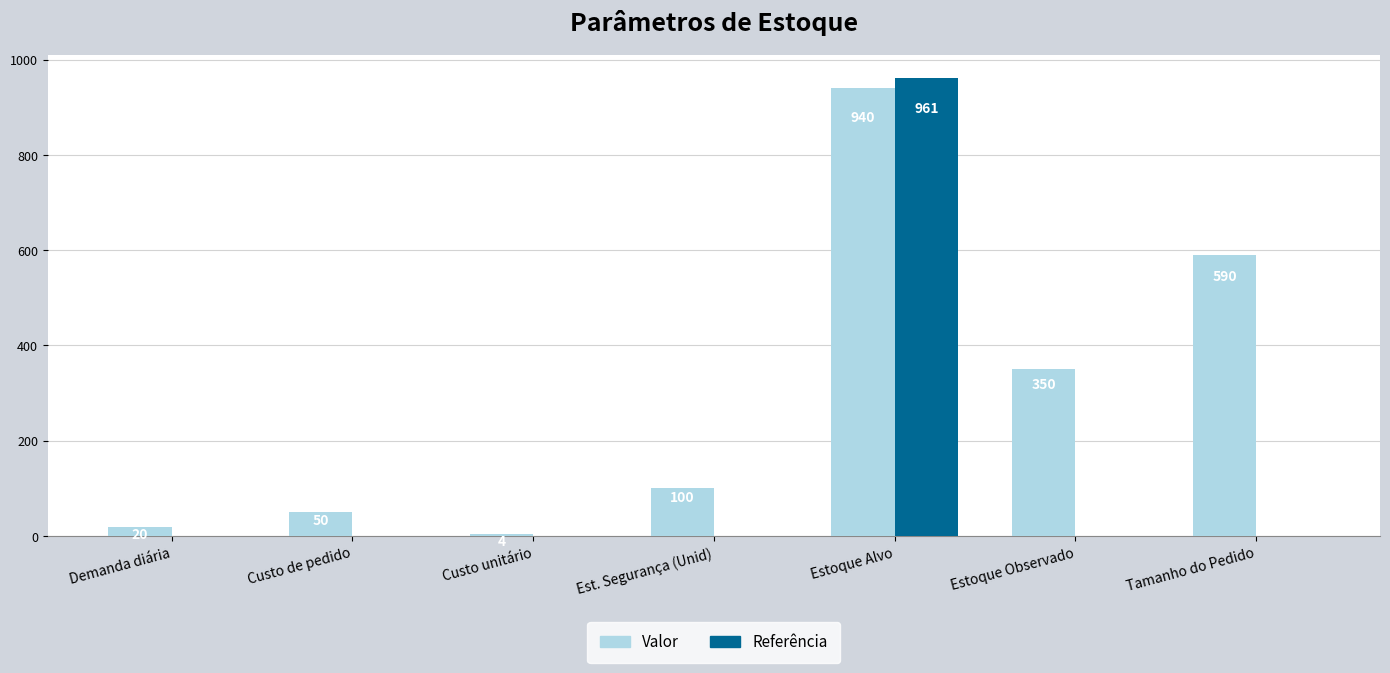

At which label is Valor closest to 472?

Tamanho do Pedido